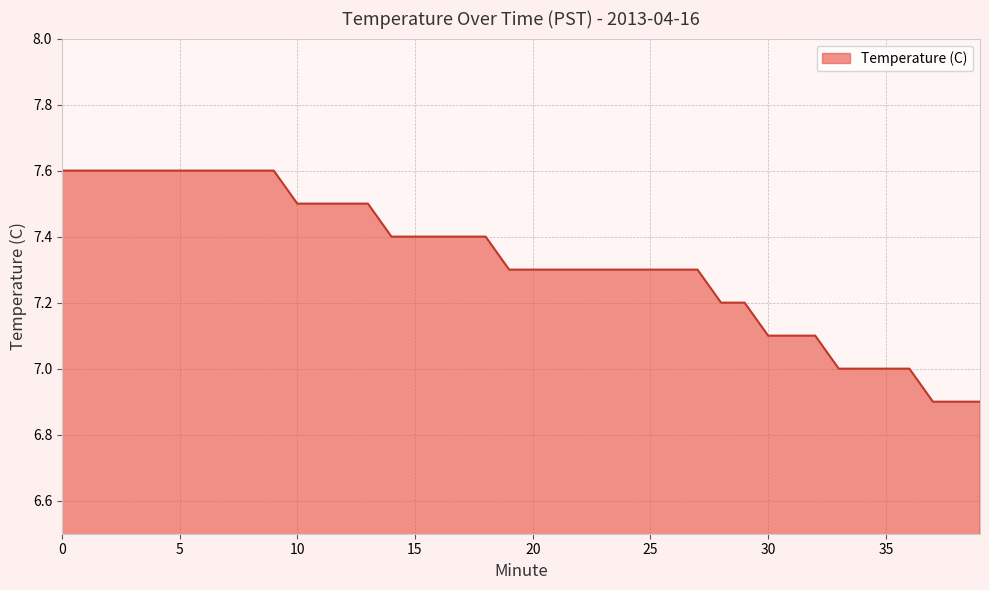

What is the difference between the maximum and minimum values?

0.7